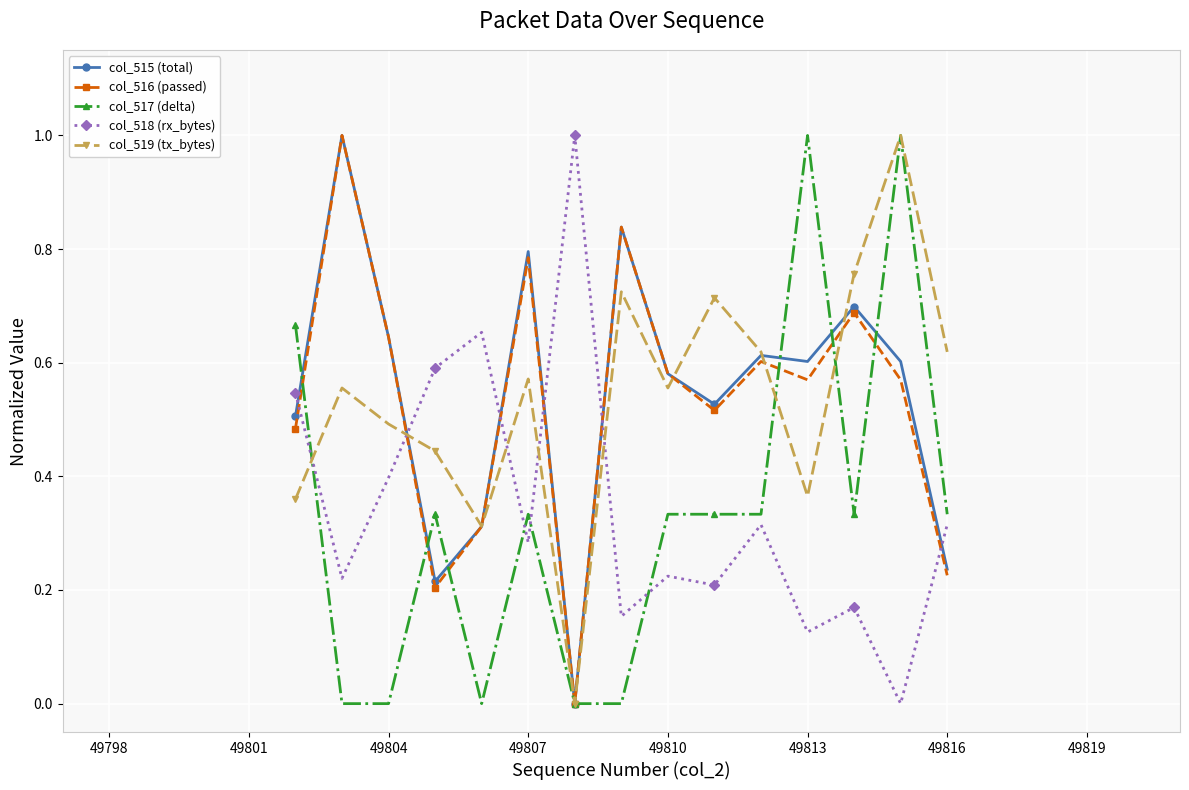

What are all the series names shown in the legend?

col_515 (total), col_516 (passed), col_517 (delta), col_518 (rx_bytes), col_519 (tx_bytes)